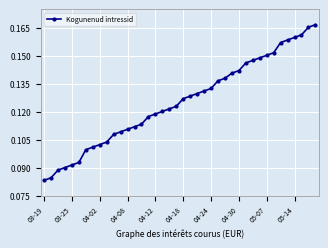

How many values are between 0 and 1?

40